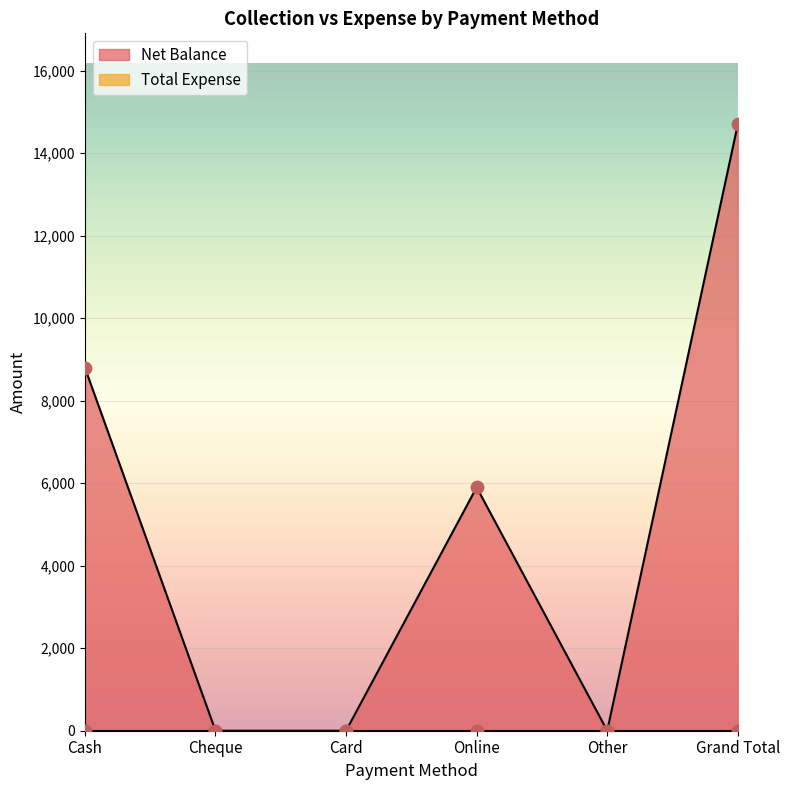

What is the change in value from Cash to Grand Total?

+5900